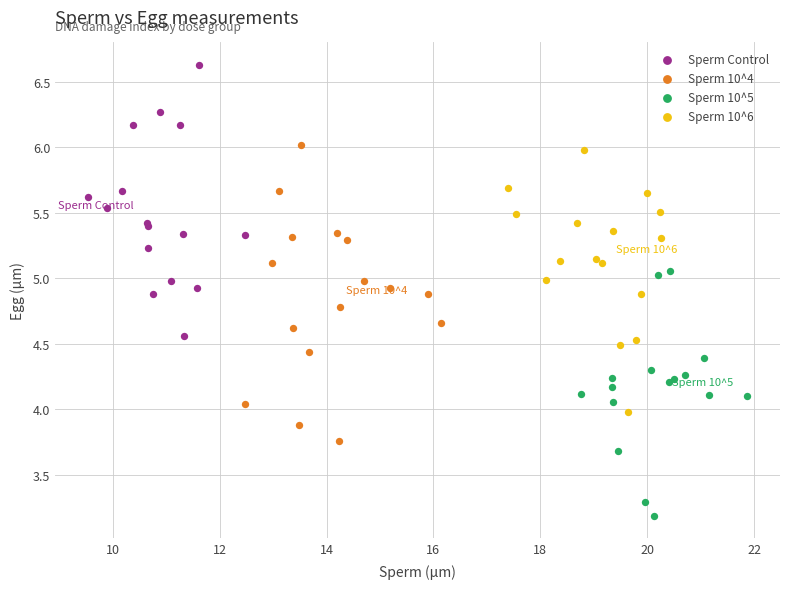

Which series reaches the maximum Y coordinate?

Sperm Control